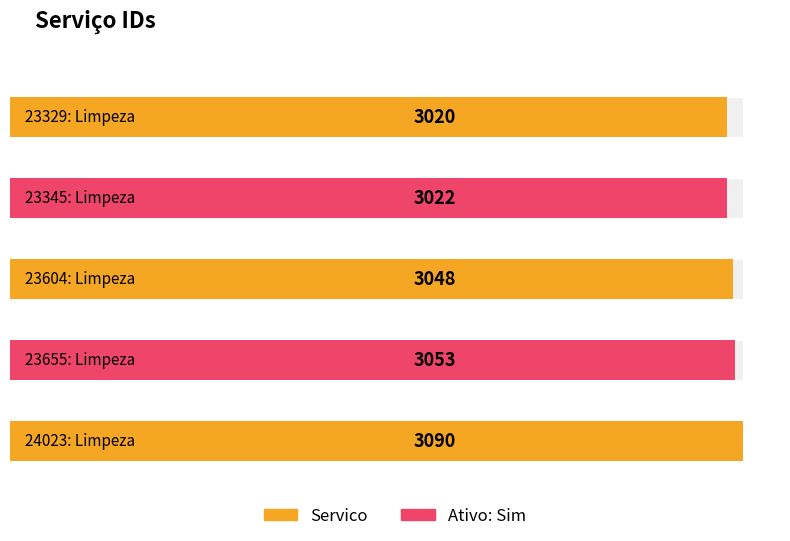

True or false: the data shows 4915 at 23345: Limpeza.

False